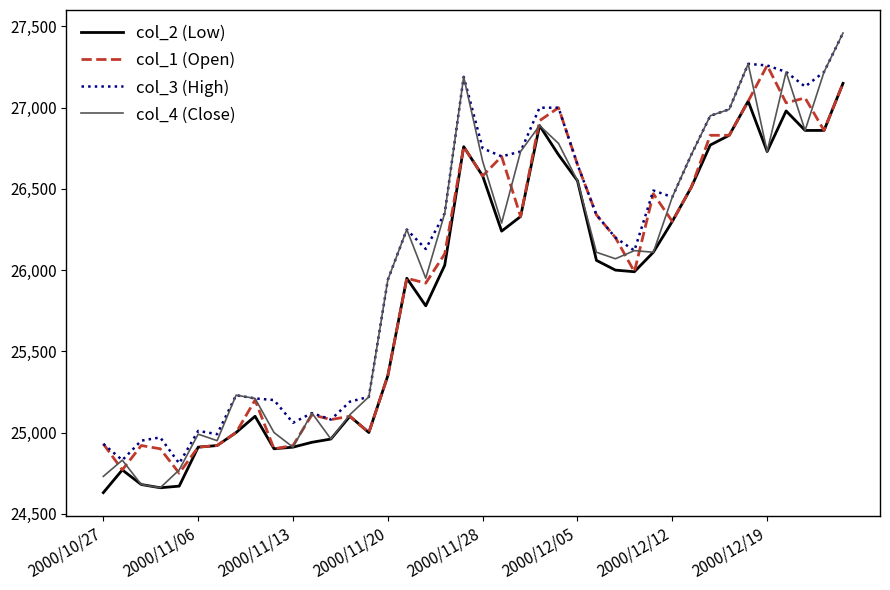

What is the minimum value for col_2 (Low)?

24630